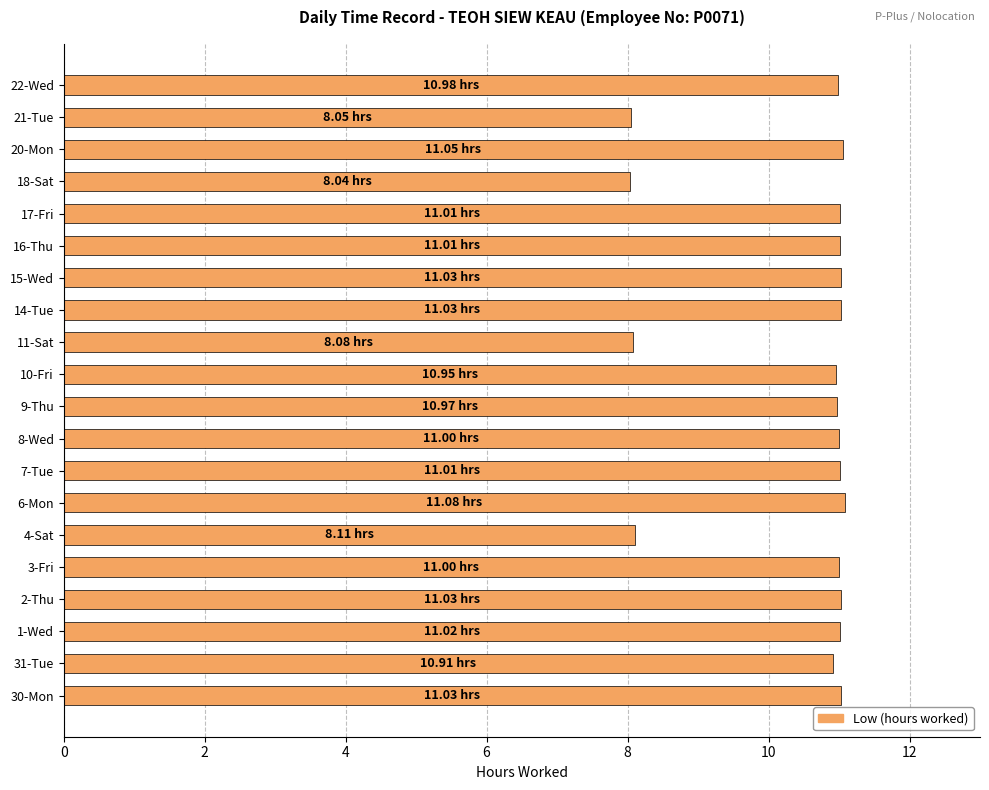

What is the sum of all values?

208.4